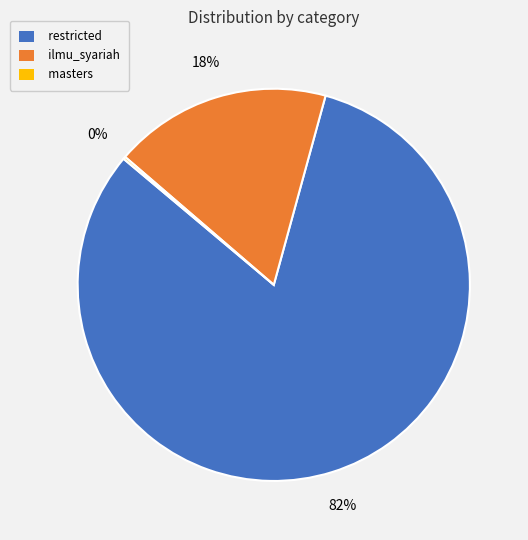

To the nearest percent, what portion does ilmu_syariah represent?

18%